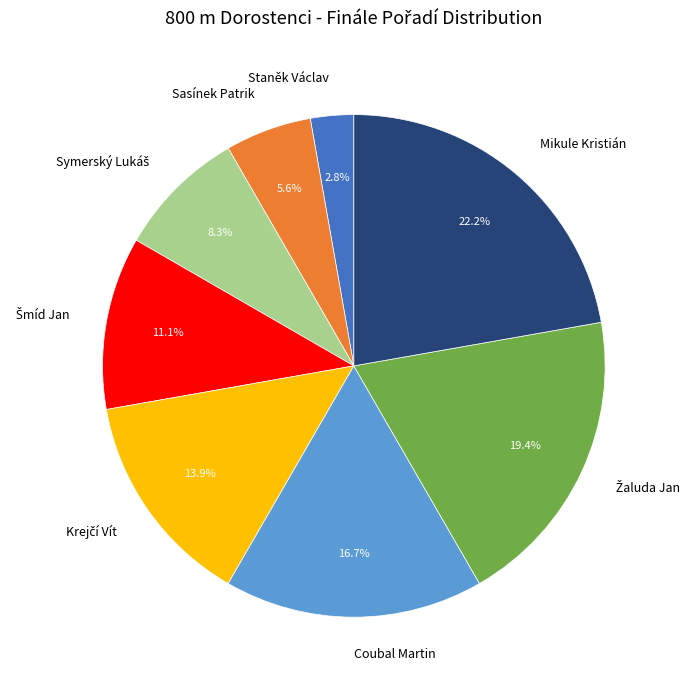

The Staněk Václav slice represents 3% of the pie. True or false?

True